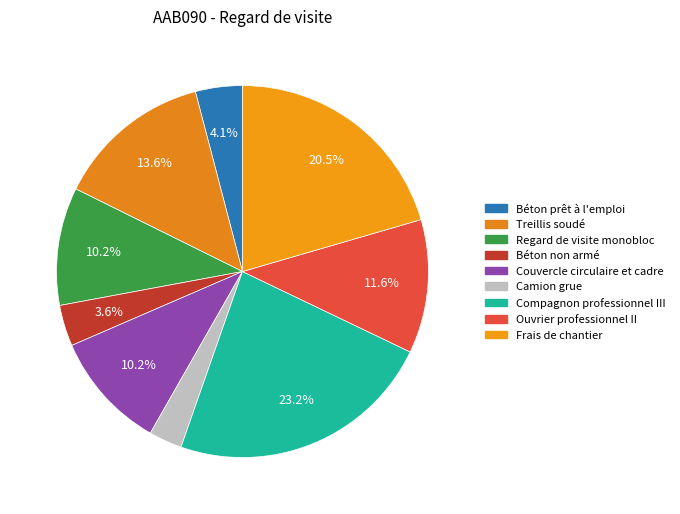

To the nearest percent, what percentage of the pie is Couvercle circulaire et cadre?

10%